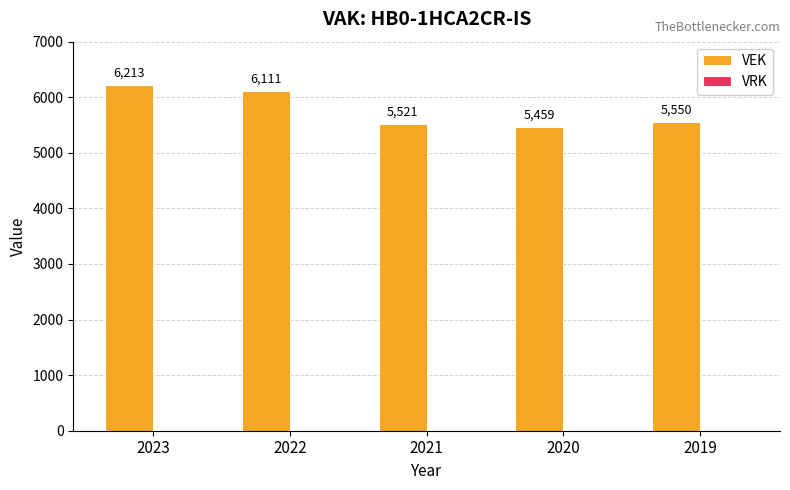

Are the bars grouped side by side (vs. stacked)?

No